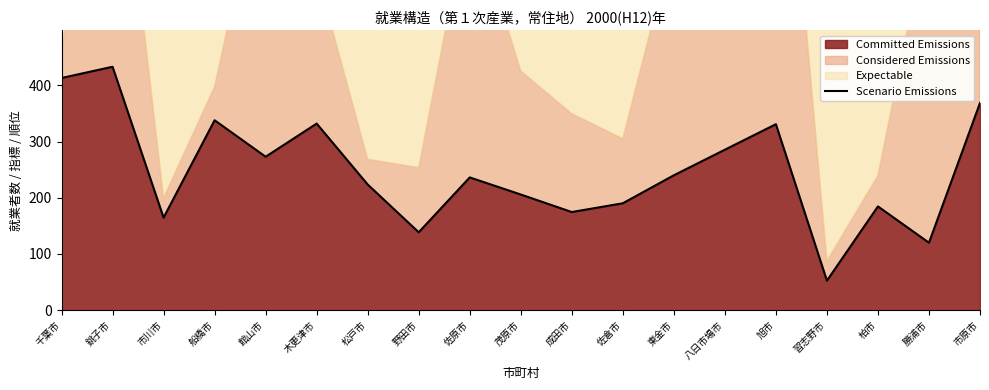

How many lines are shown in the chart?

1